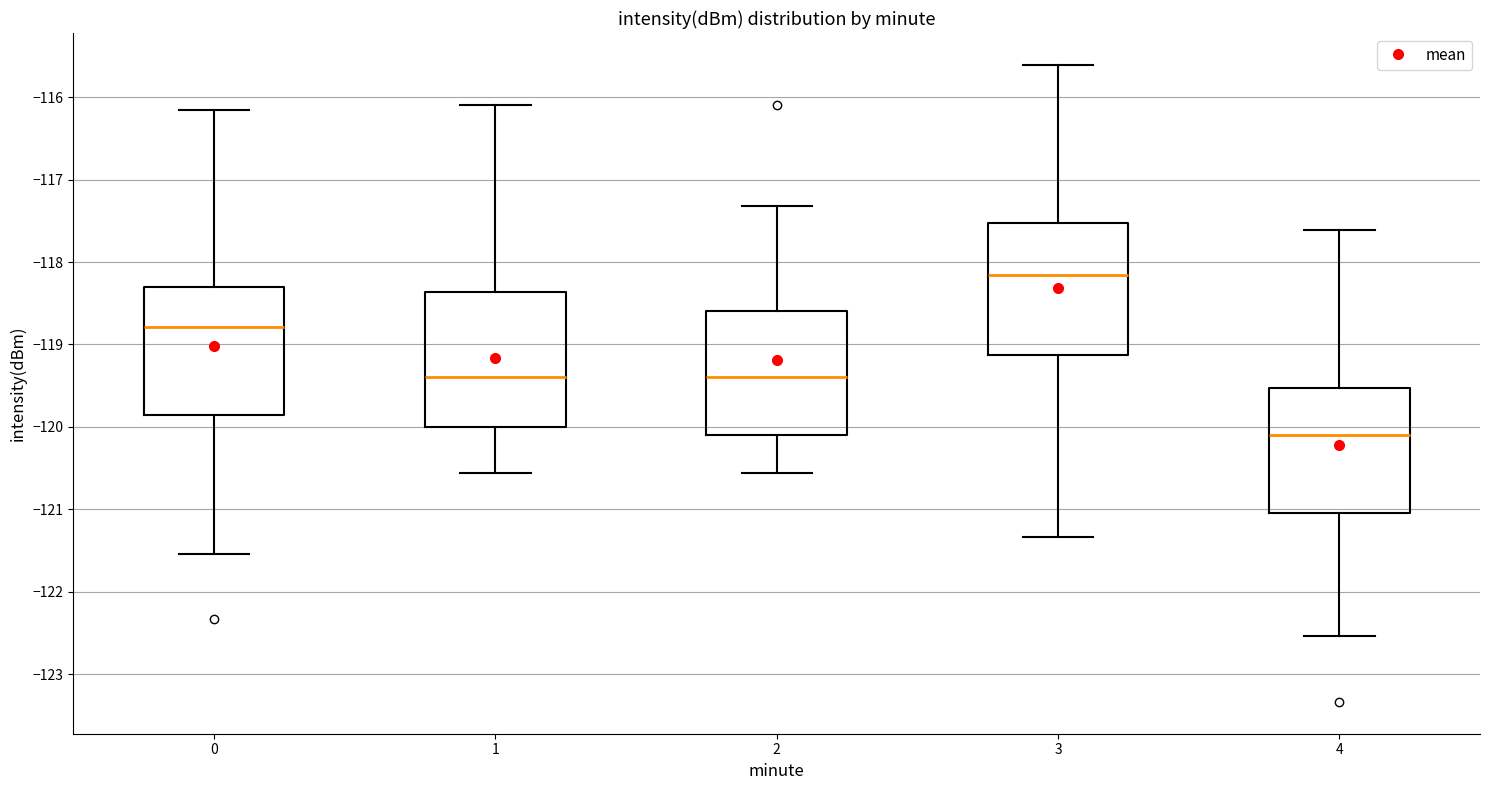

Reading left to right, transcribe this box plot: for each box, give where its median line is, the range the box spans, and where its two whiskers end, as read against the y-axis. The values are not printed on the chart, so give them approximately, as read against the axis.

0: median -118.8, box -119.9 to -118.3, whiskers -121.5 to -116.2
1: median -119.4, box -120.0 to -118.4, whiskers -120.6 to -116.1
2: median -119.4, box -120.1 to -118.6, whiskers -120.6 to -117.3
3: median -118.2, box -119.1 to -117.5, whiskers -121.3 to -115.6
4: median -120.1, box -121.0 to -119.5, whiskers -122.5 to -117.6